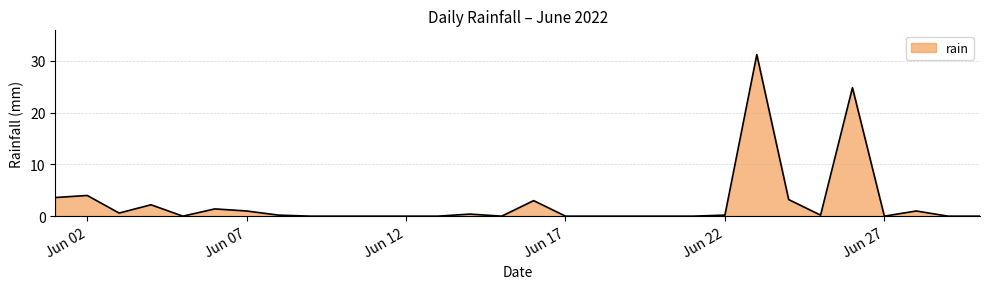

What is the greatest value displayed?

31.2